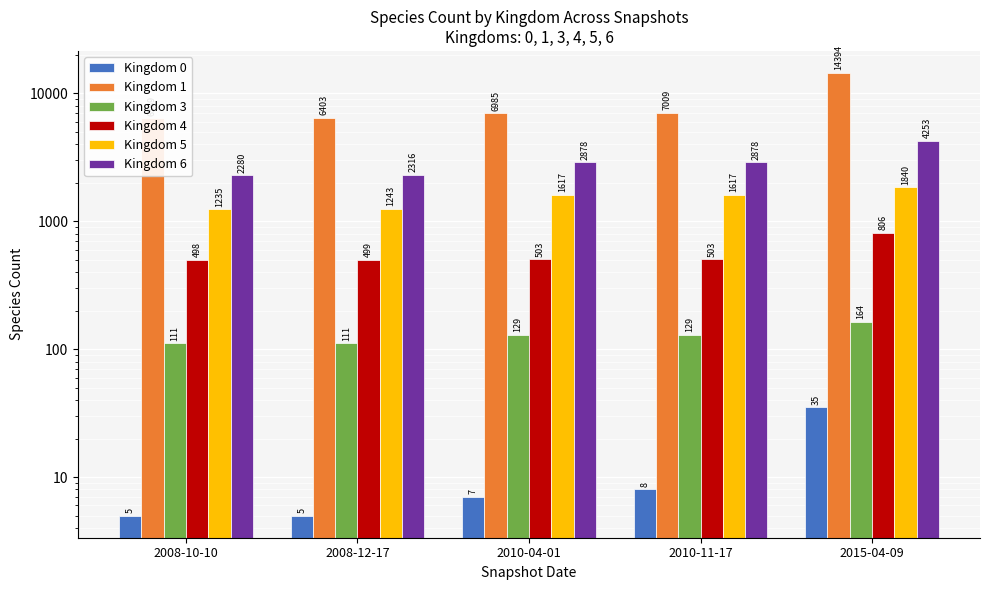

Which label corresponds to the smallest value in the chart?

2008-10-10